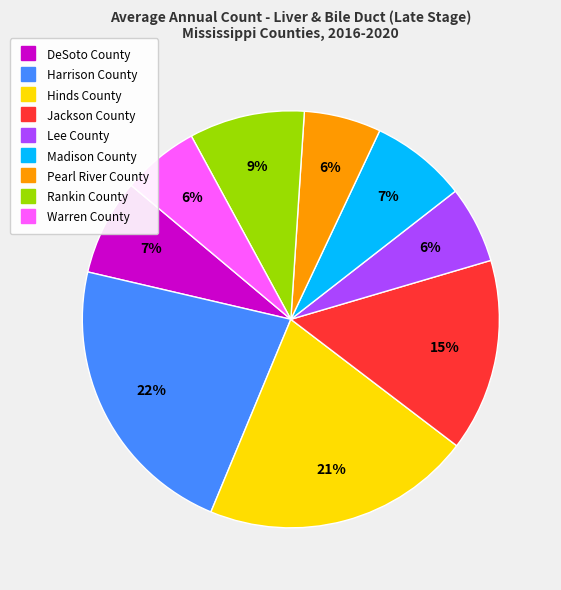

Does Pearl River County represent more than half of the total?

No